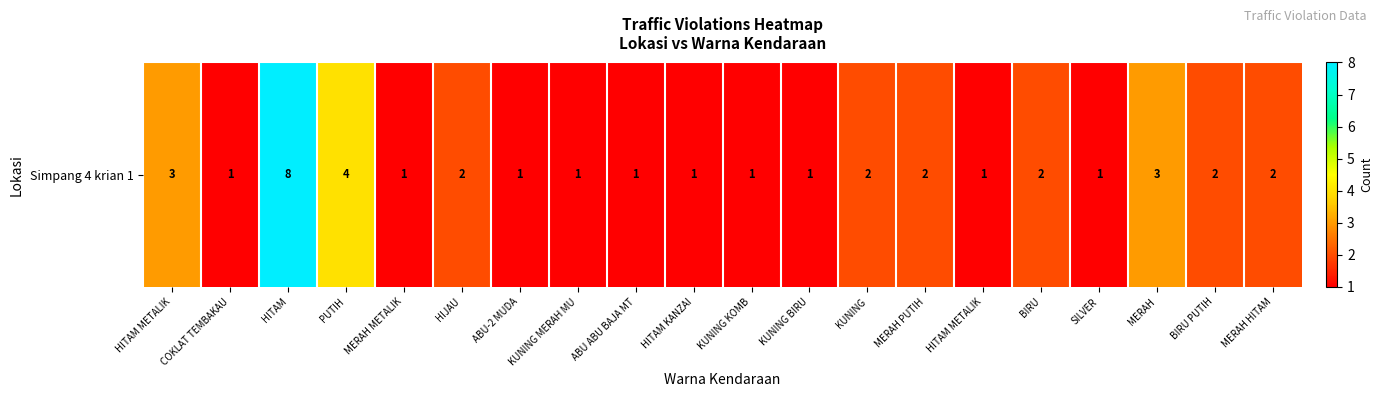

How many values are between 1 and 2?

16